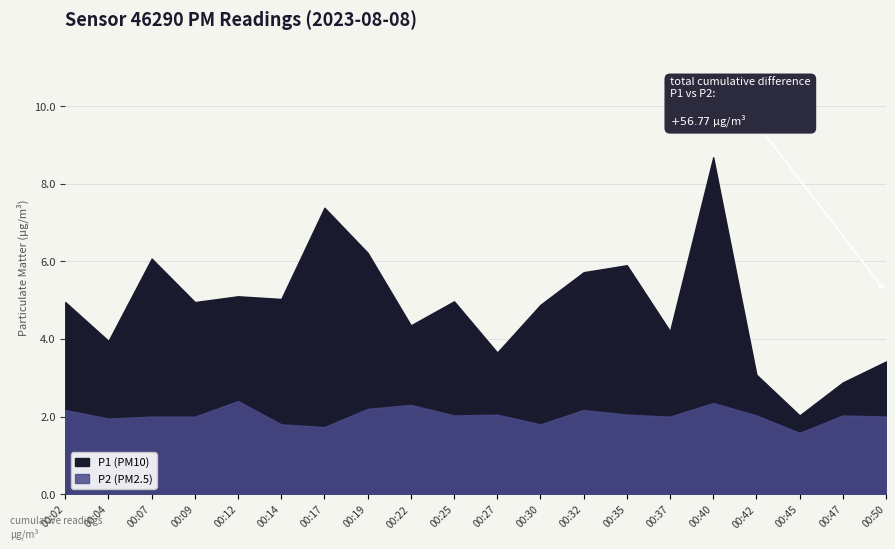

What is the total value across all series at 00:02?

7.1